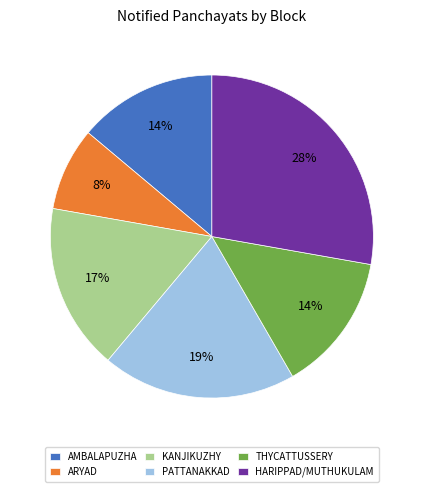

What percentage is the AMBALAPUZHA slice, to the nearest percent?

14%